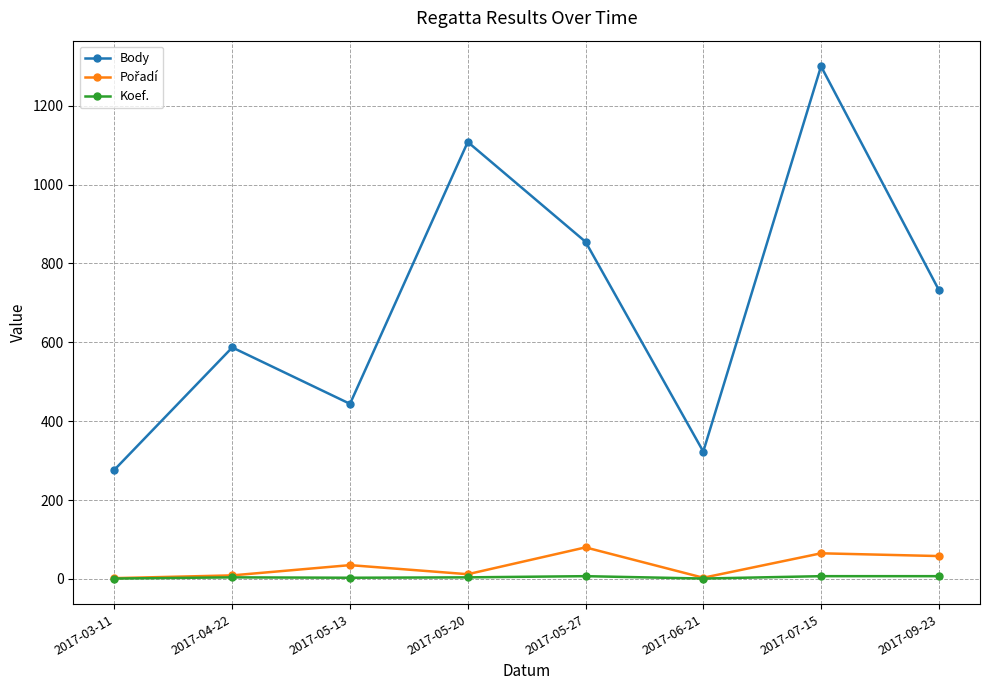

How many interior local valleys does the Body series have?

2